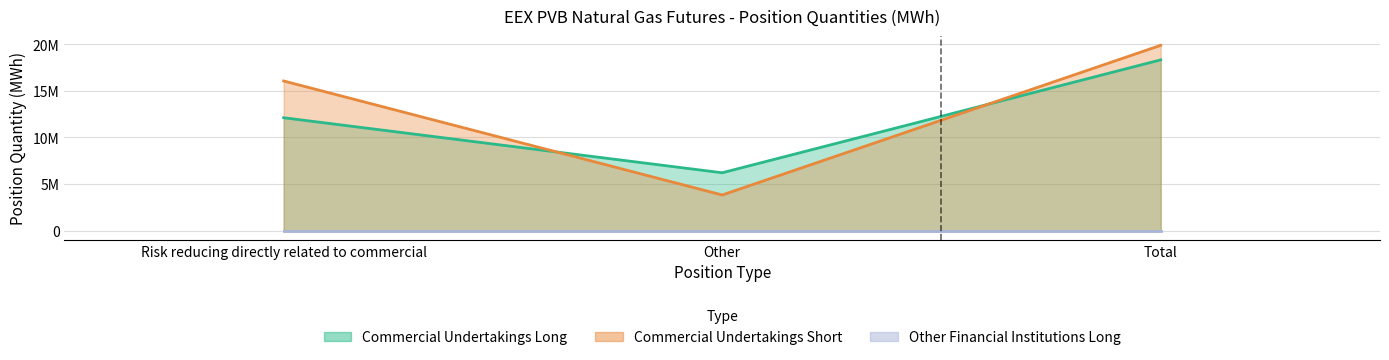

What is the label of the 2nd point from the right?

Other